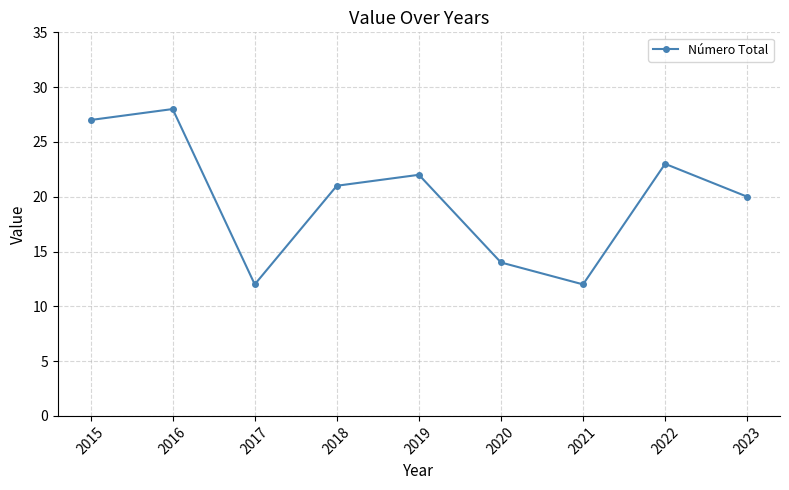

The chart shows a value of 14 at 2020. True or false?

True